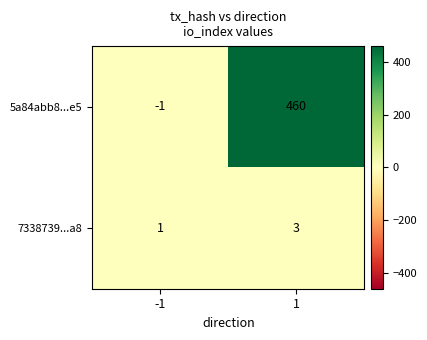

What is the highest value of the 5a84abb8...e5 series?

460